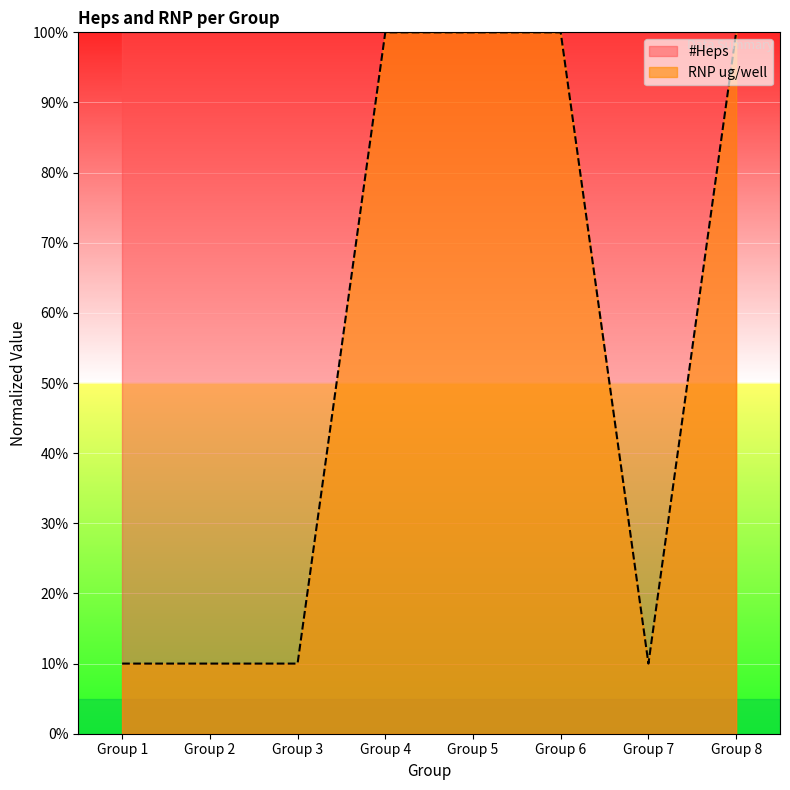

What is the value of the 2nd point from the left?

10